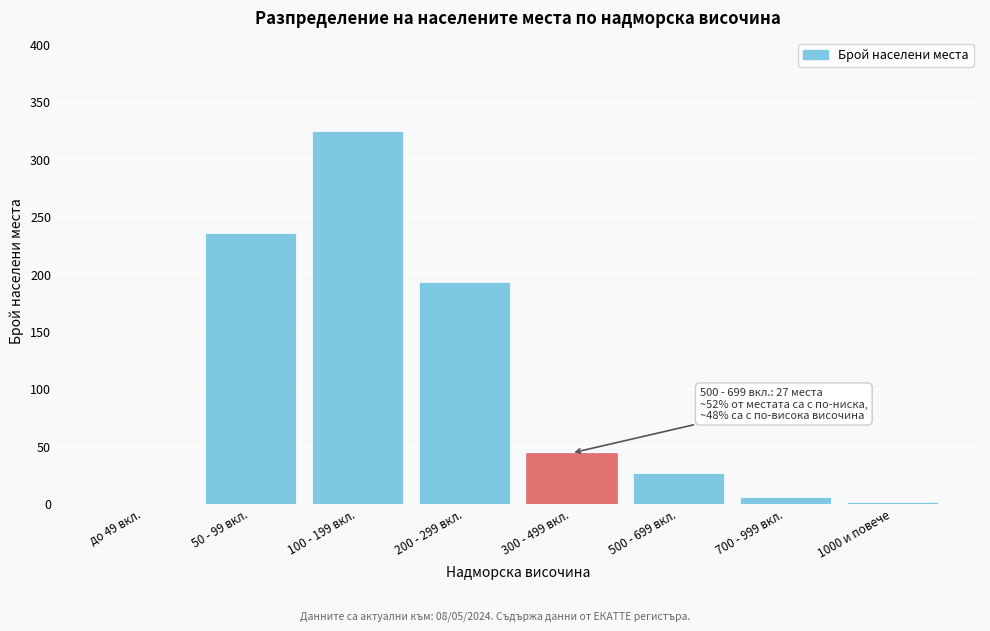

The chart shows a value of -129 at до 49 вкл.. True or false?

False